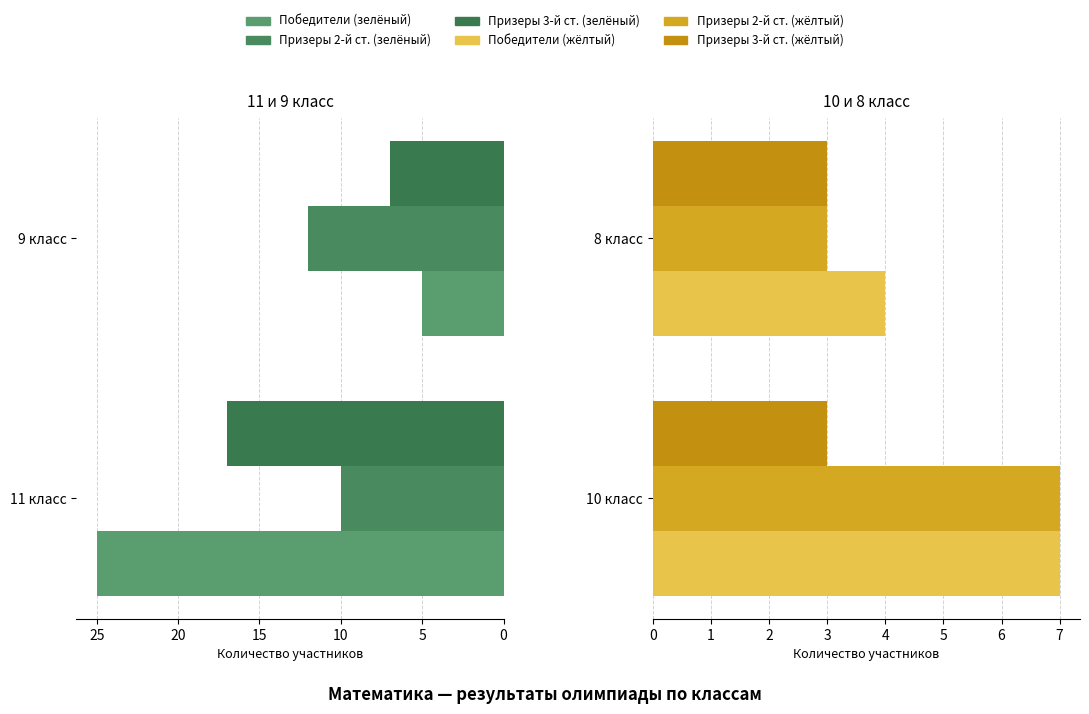

Which series has the largest range (max minus min)?

Призеры 3-й степени (лев.)